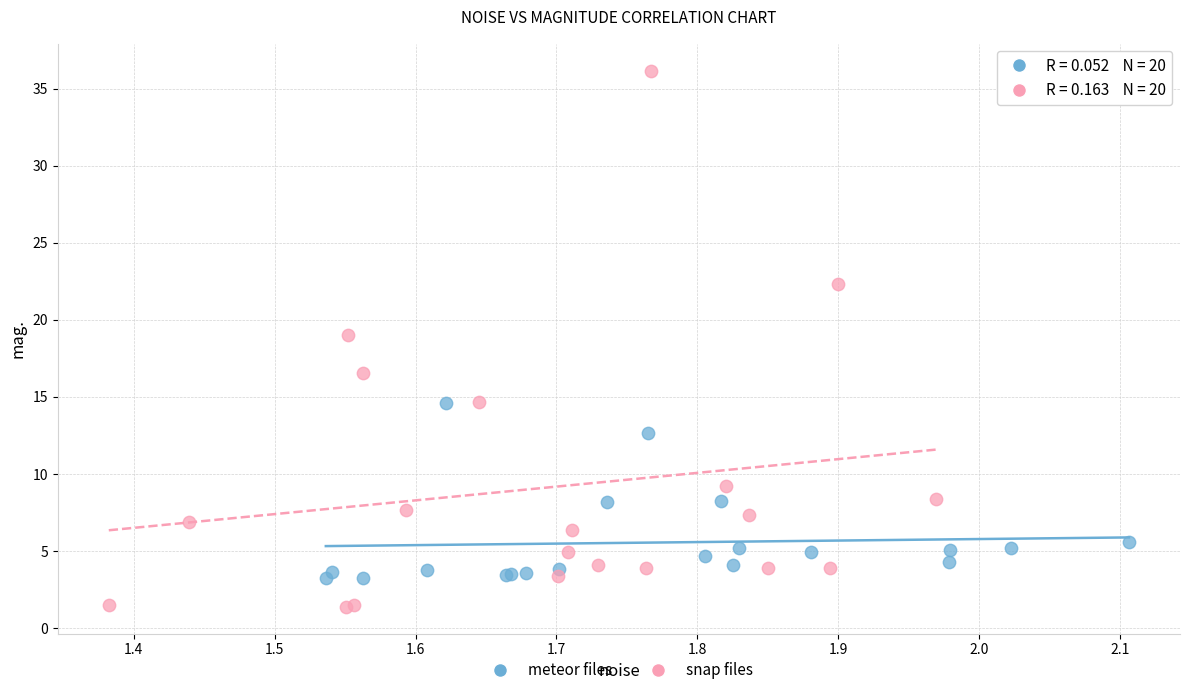

Which series has the largest Y range (max minus min)?

snap files